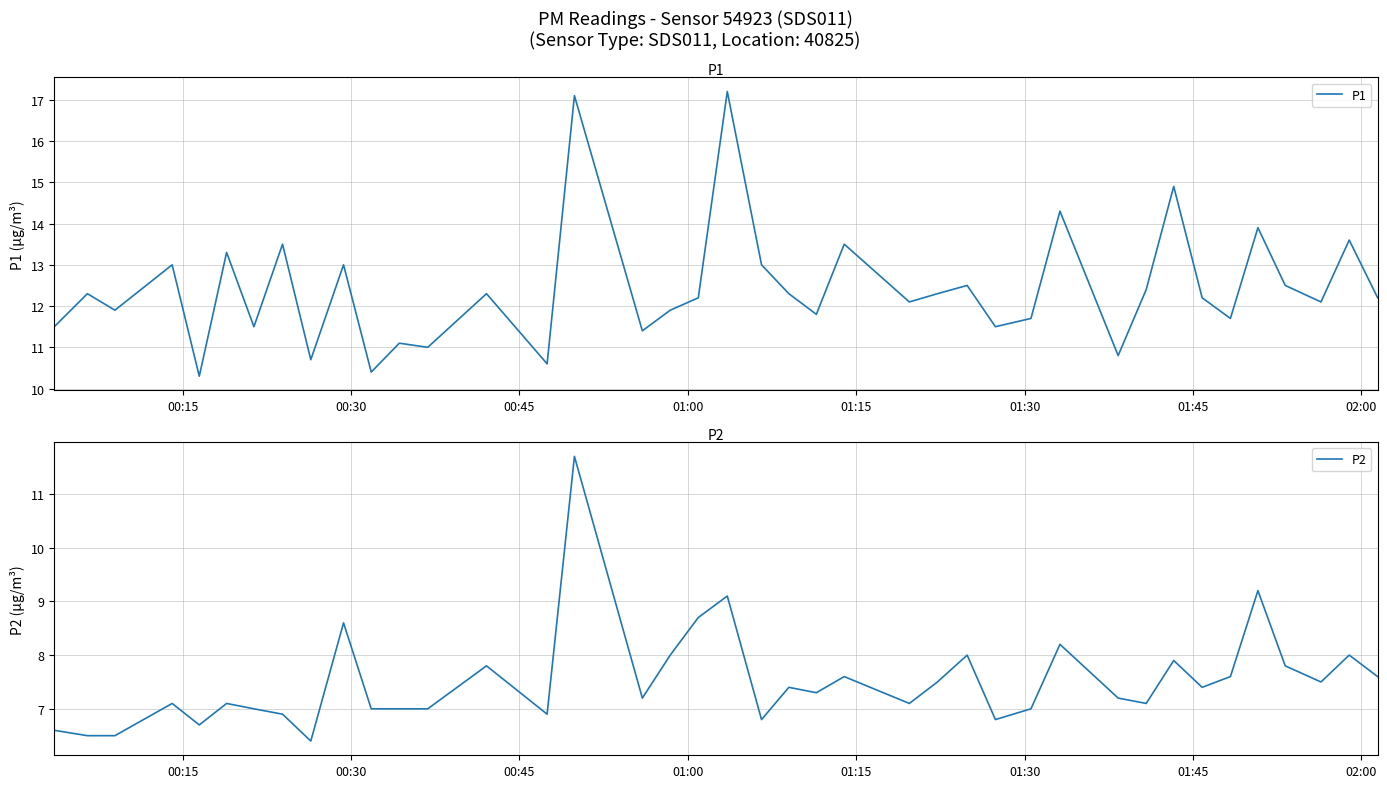

List the series in order of their peak value, highest first.

P1, P2